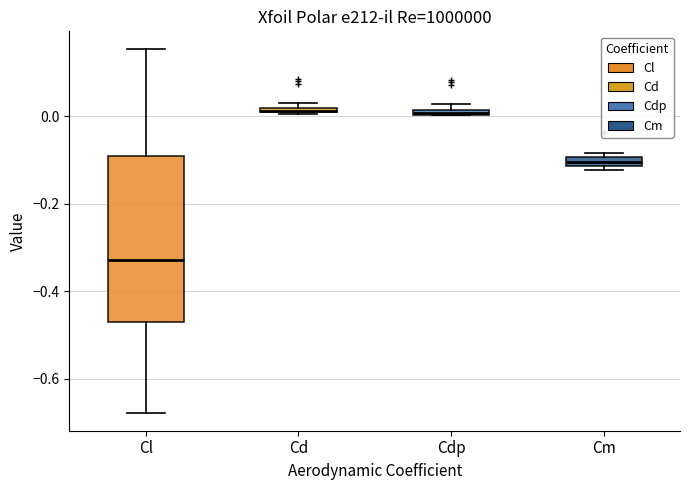

Comparing the boxes themselves (not the whiskers), which one is the tallest?

Cl